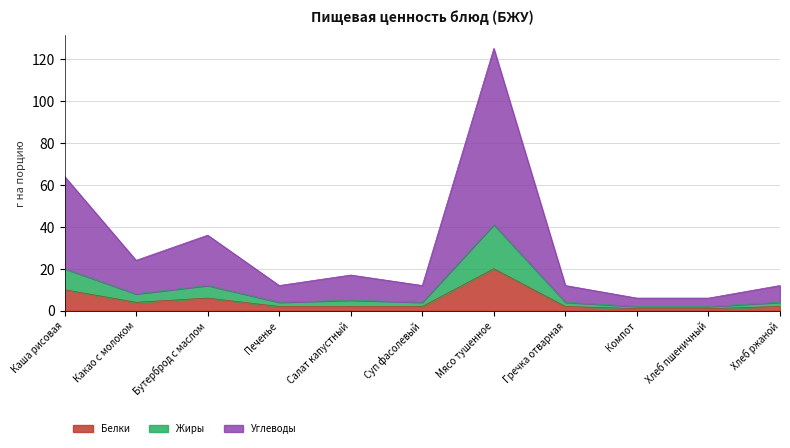

At which category does Углеводы reach its first local valley?

Какао с молоком